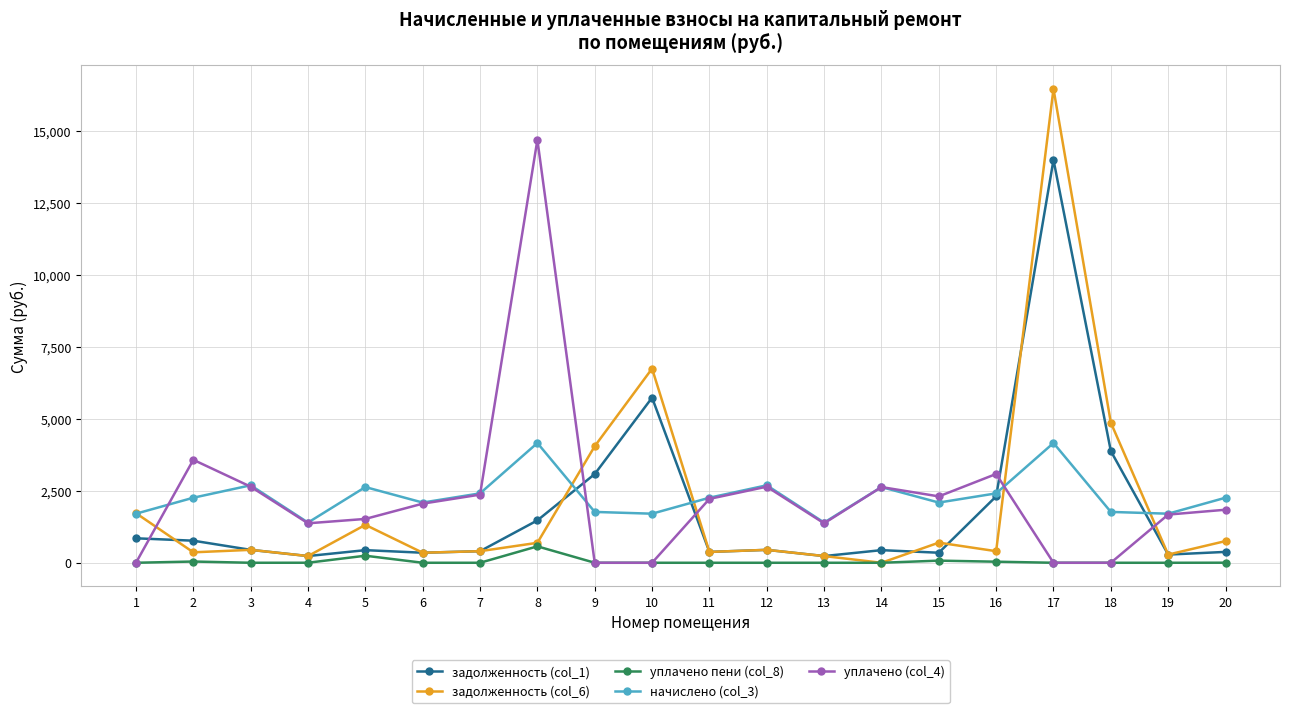

True or false: начислено (col_3) and задолженность (col_6) cross at least once.

True